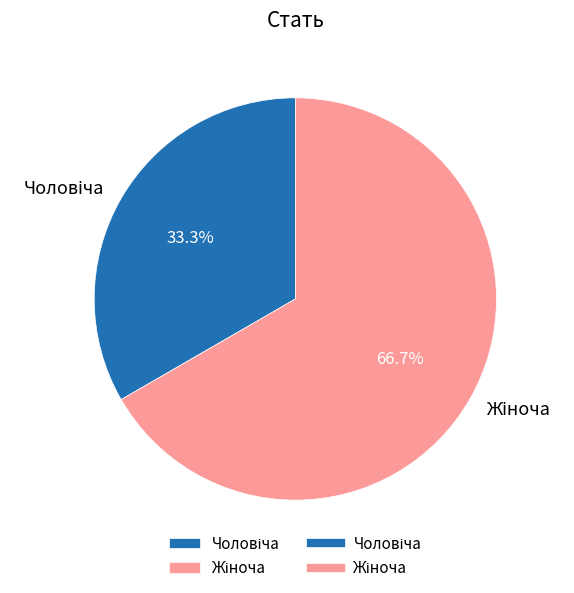

Is there any slice that represents more than half of the pie?

Yes